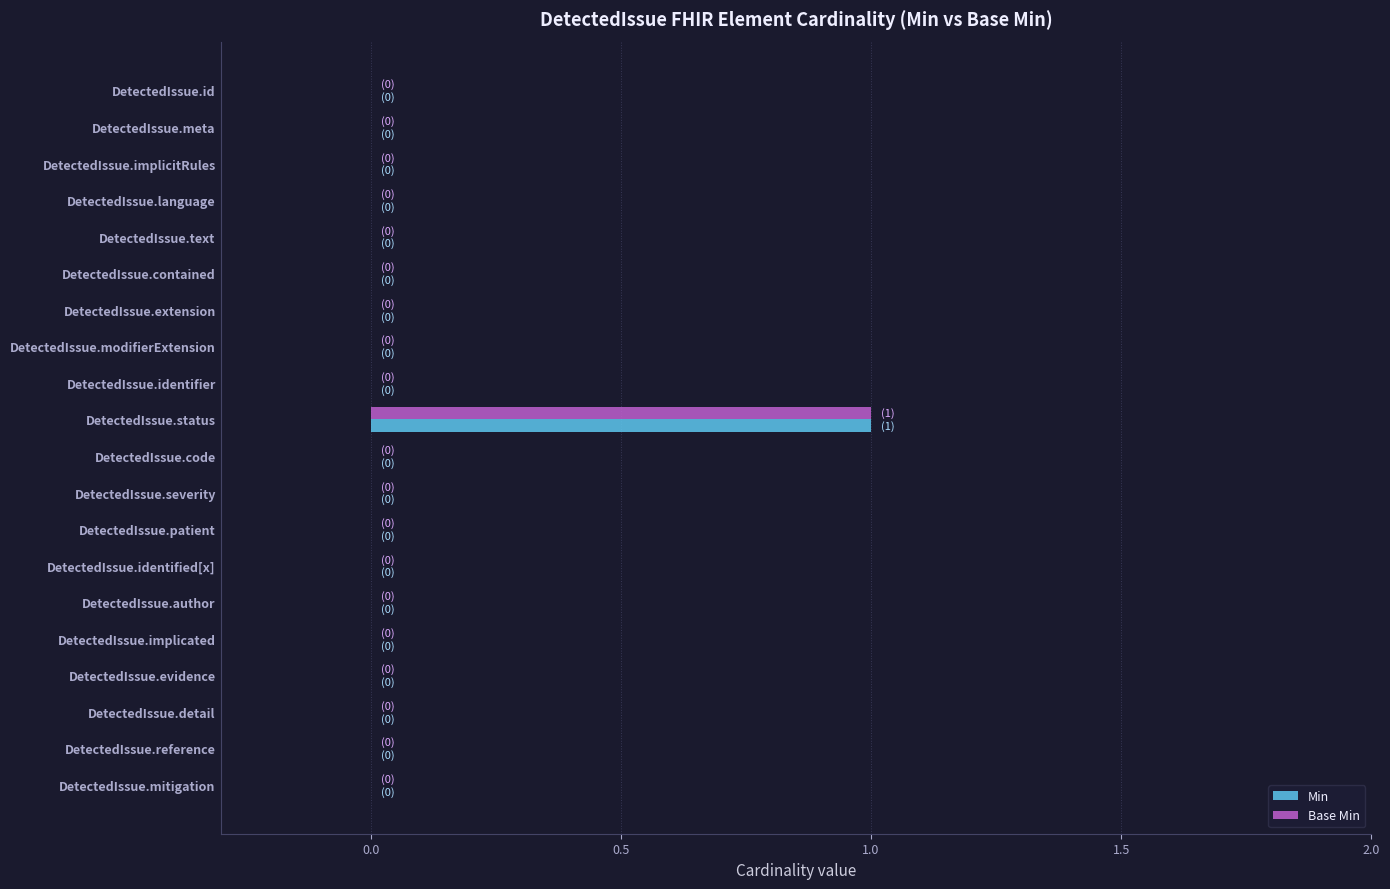

Which category has the highest value in the Base Min series?

DetectedIssue.status